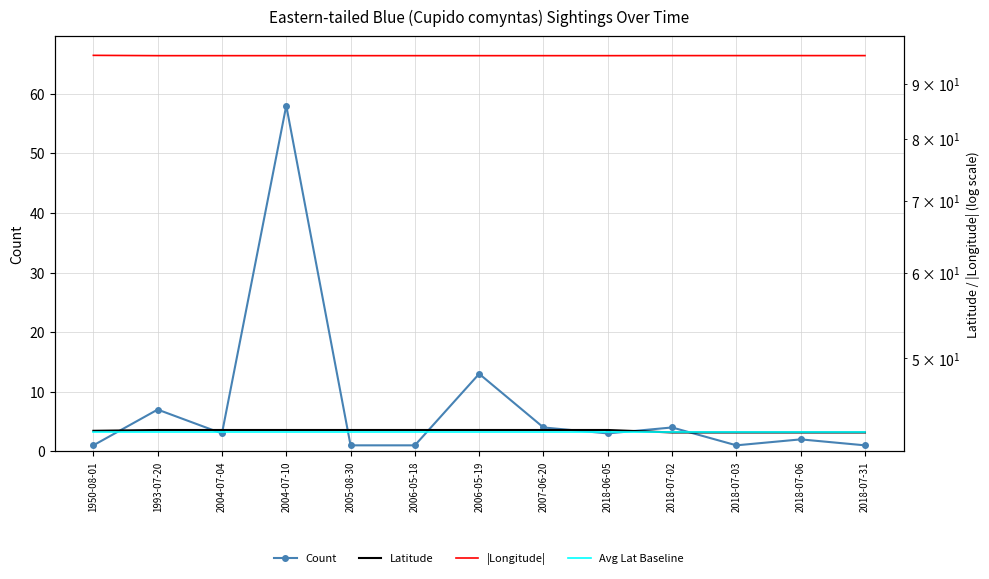

What position from the right is 1993-07-20?

12